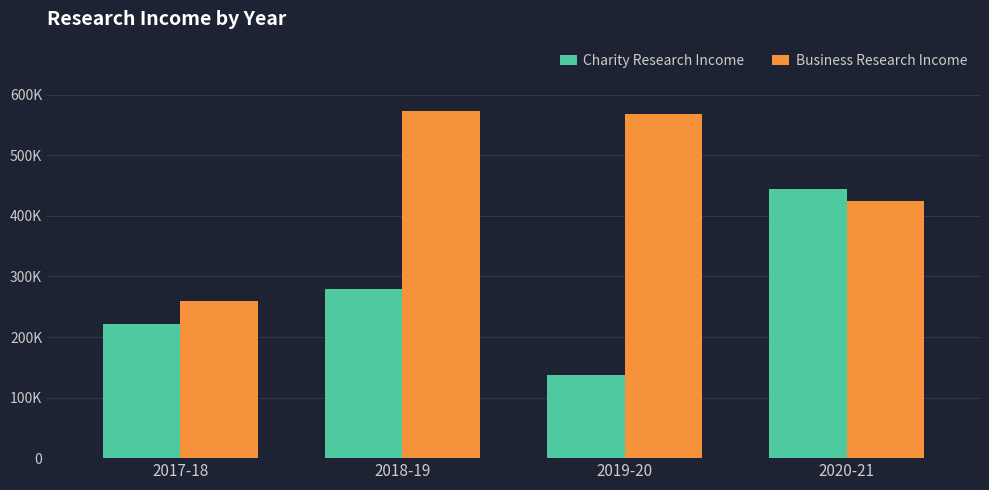

Are the bars horizontal?

No